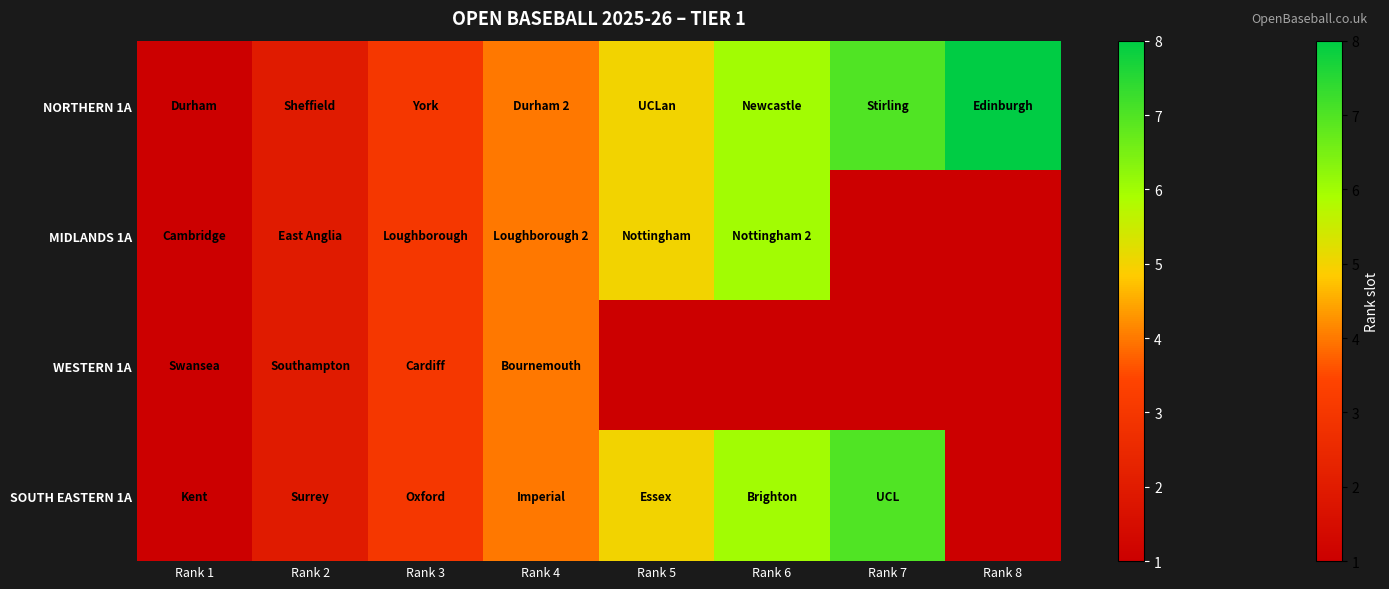

What is the spread (max minus min) of values at Rank 8?

8